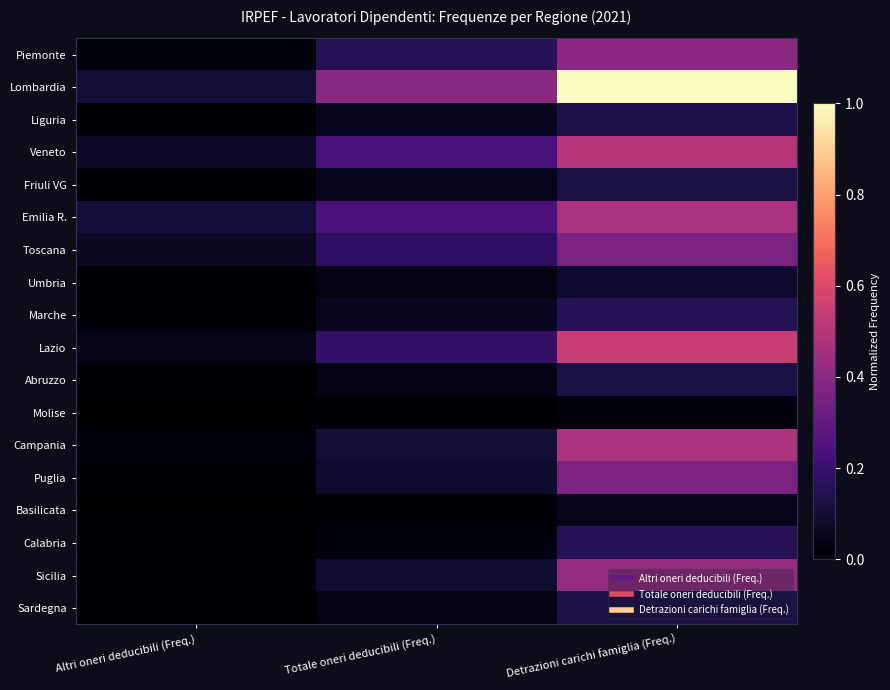

Rank the series at Detrazioni carichi famiglia (Freq.) from lowest to highest value.

Molise, Basilicata, Umbria, Abruzzo, Friuli VG, Sardegna, Liguria, Marche, Calabria, Toscana, Puglia, Piemonte, Sicilia, Emilia R., Campania, Veneto, Lazio, Lombardia